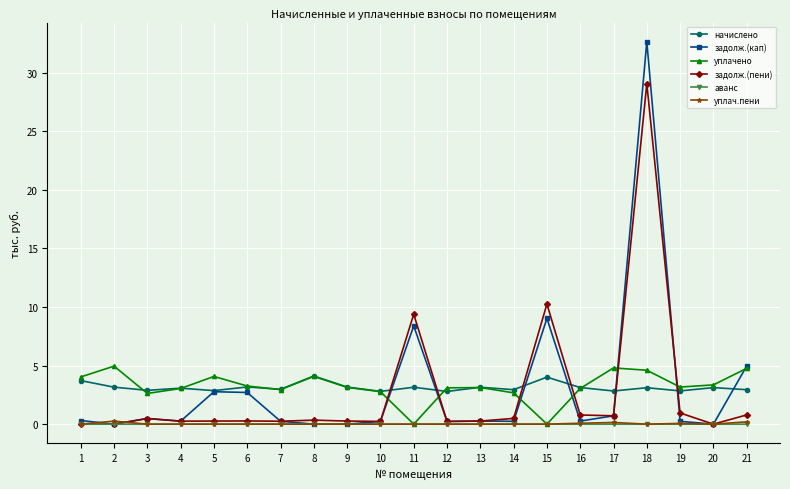

True or false: начислено and задолж.(кап) cross at least once.

True